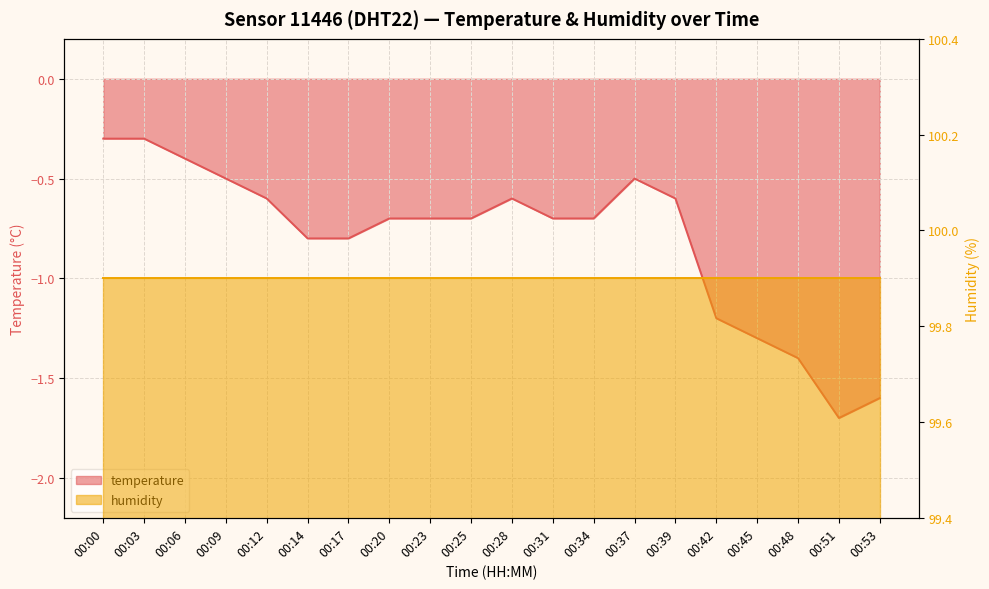

Read the value at 00:51.

-1.7